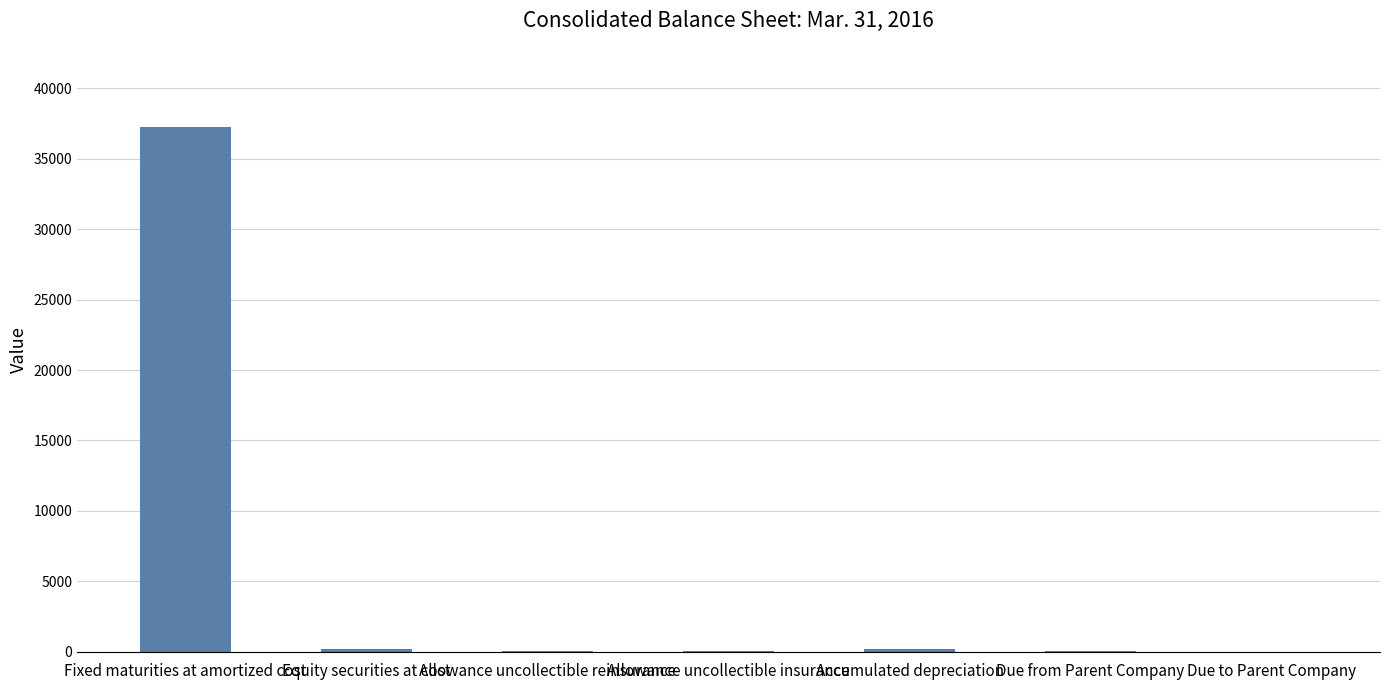

At which category does the chart reach its peak across all series?

Fixed maturities at amortized cost